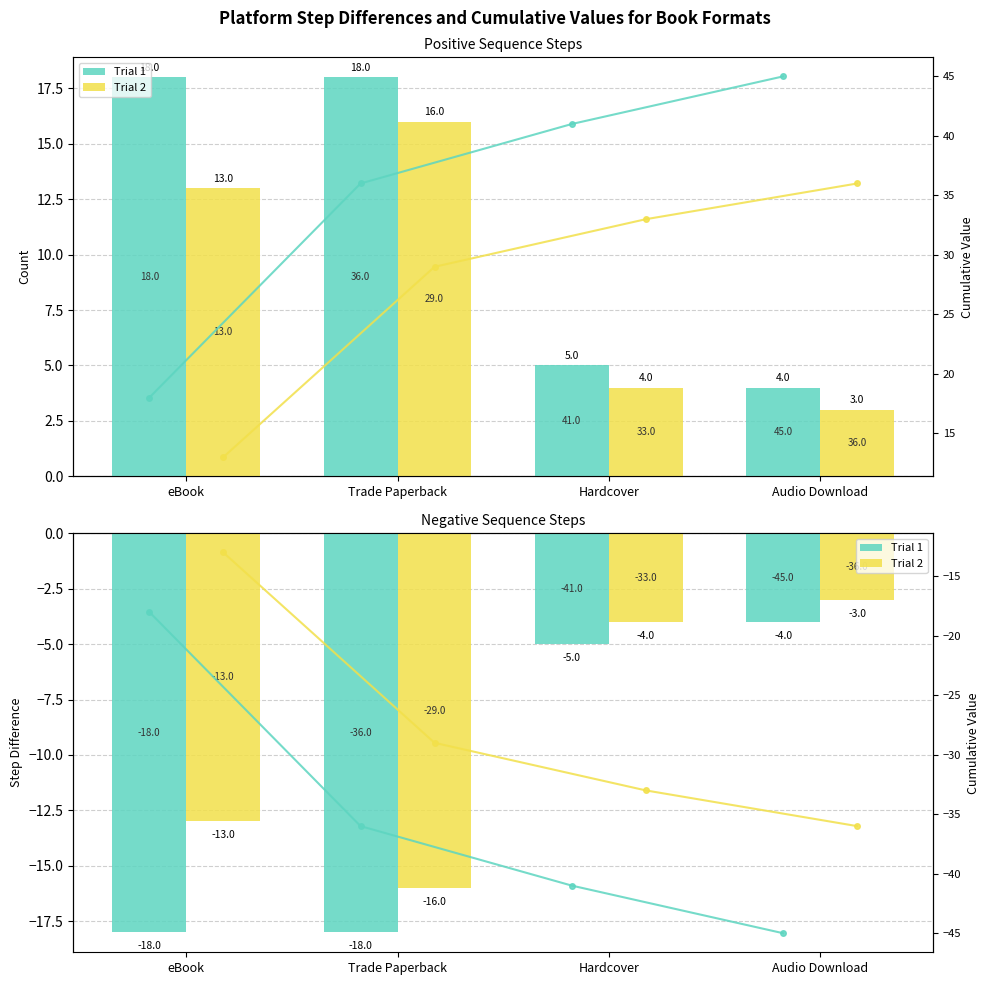

Reading left to right, extract all data points from this chart.

Trial 1: -18	-18	-5	-4
Trial 2: -13	-16	-4	-3